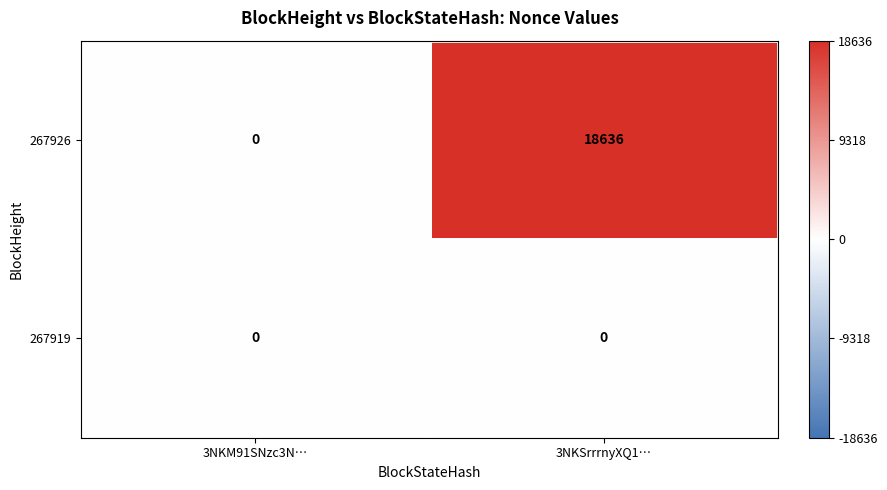

At which category is the sum across all series the highest?

3NKSrrrnyXQ1…